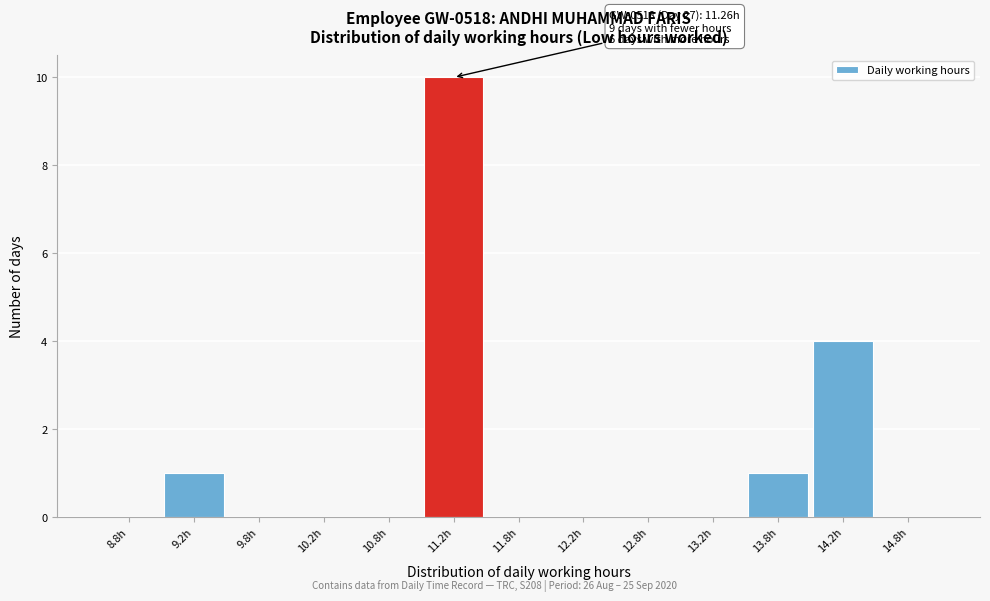

Which range on the x-axis has the tallest bar?

11.0 to 11.5